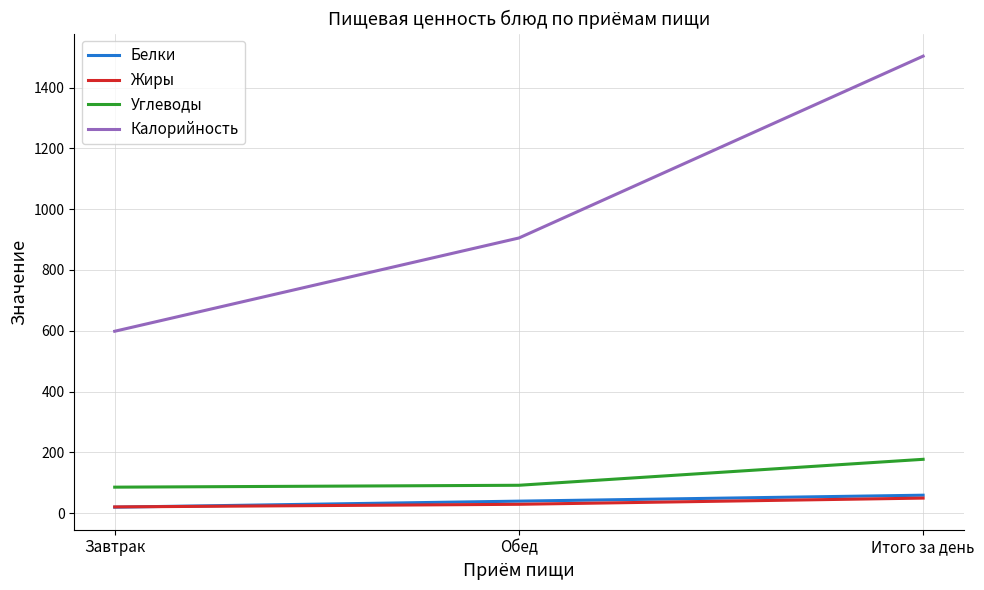

At how many categories does at least one series exceed 418?

3